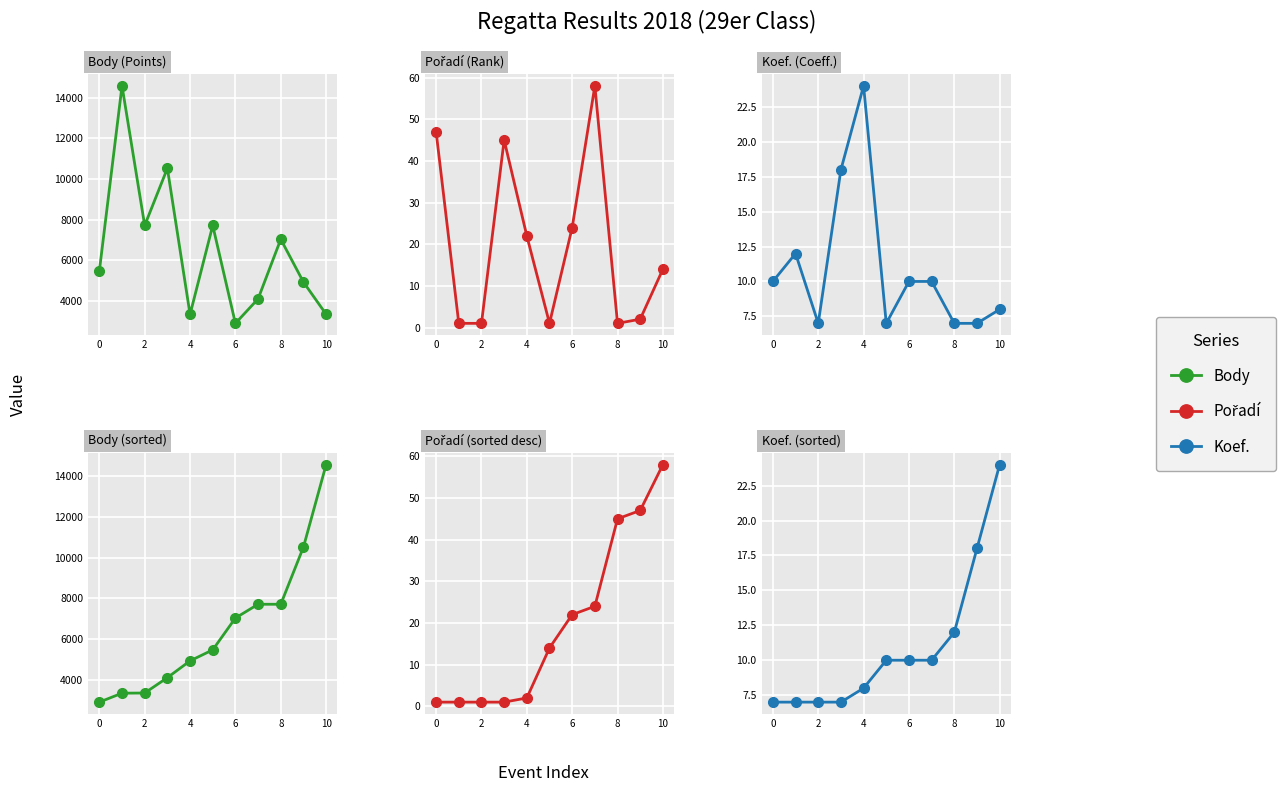

Rank the series by their maximum value, from highest to lowest.

Body, Pořadí, Koef.